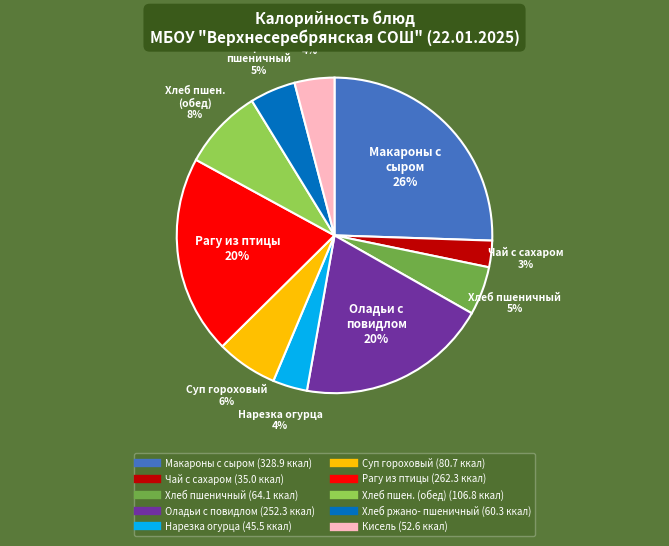

To the nearest percent, what is the average slice percentage?

10%